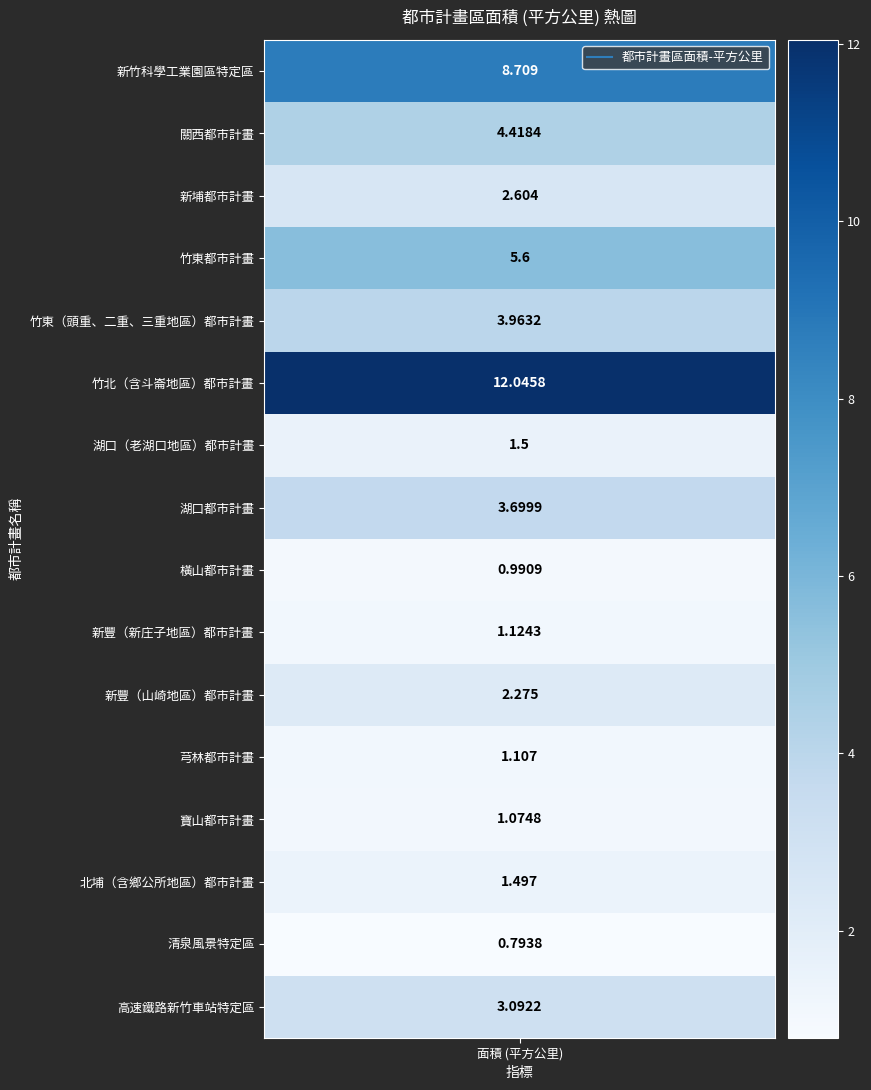

Reading right to left, list all the values displayed in this chart.

高速鐵路新竹車站特定區=3.1	清泉風景特定區=0.8	北埔（含鄉公所地區）都市計畫=1.5	寶山都市計畫=1.1	芎林都市計畫=1.1	新豐（山崎地區）都市計畫=2.3	新豐（新庄子地區）都市計畫=1.1	橫山都市計畫=1.0	湖口都市計畫=3.7	湖口（老湖口地區）都市計畫=1.5	竹北（含斗崙地區）都市計畫=12.0	竹東（頭重、二重、三重地區）都市計畫=4.0	竹東都市計畫=5.6	新埔都市計畫=2.6	關西都市計畫=4.4	新竹科學工業園區特定區=8.7